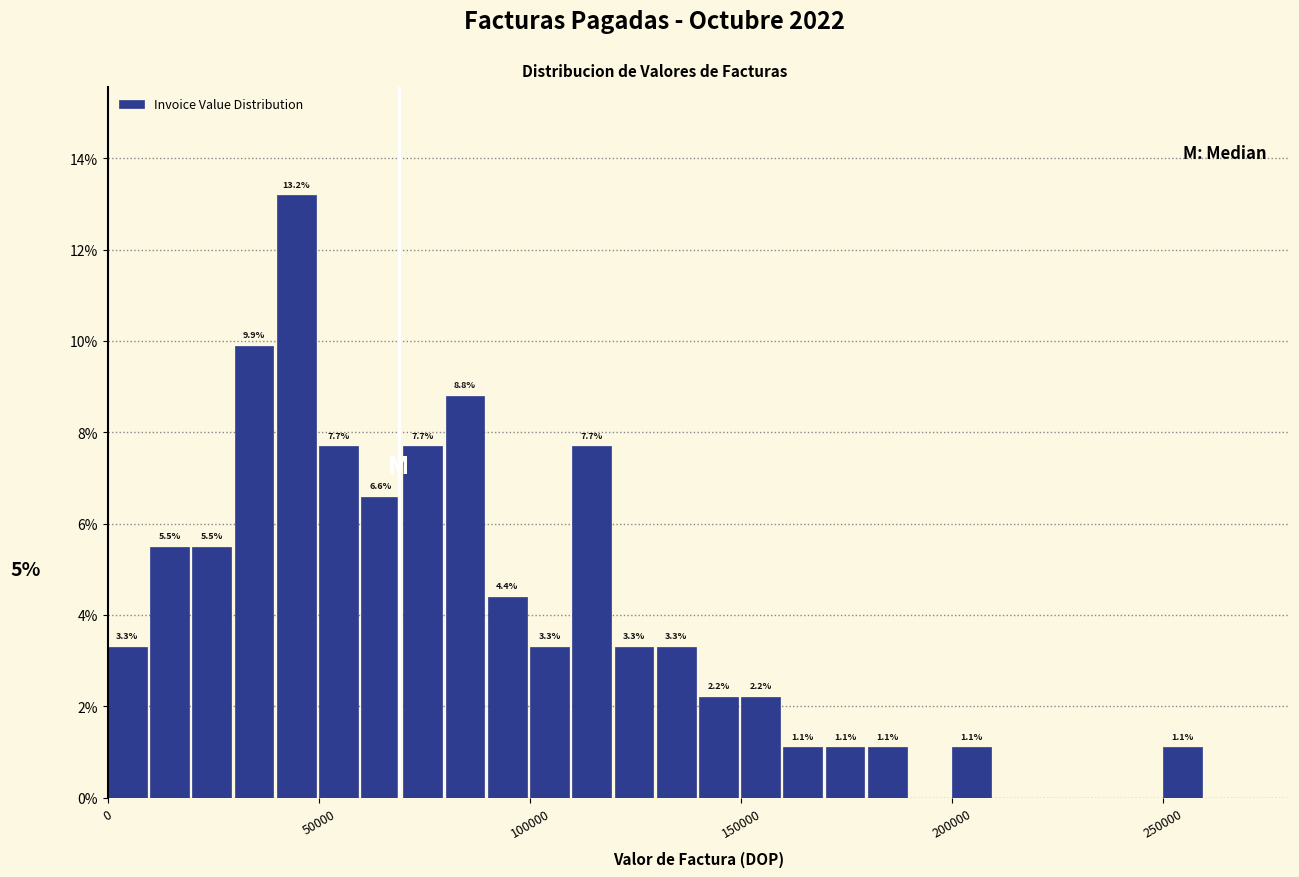

Around what value on the x-axis is the tallest bar? Give the approximate position of its centre, as read against the axis.

45000